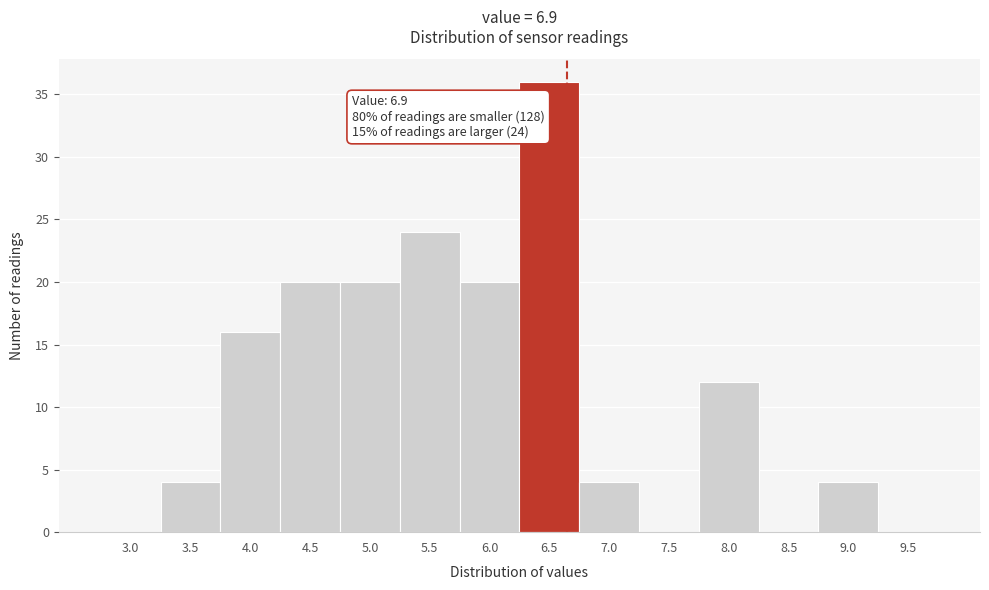

Reading right to left, extract all data points from this chart.

9.5=0	9.0=4	8.5=0	8.0=12	7.5=0	7.0=4	6.5=36	6.0=20	5.5=24	5.0=20	4.5=20	4.0=16	3.5=4	3.0=0